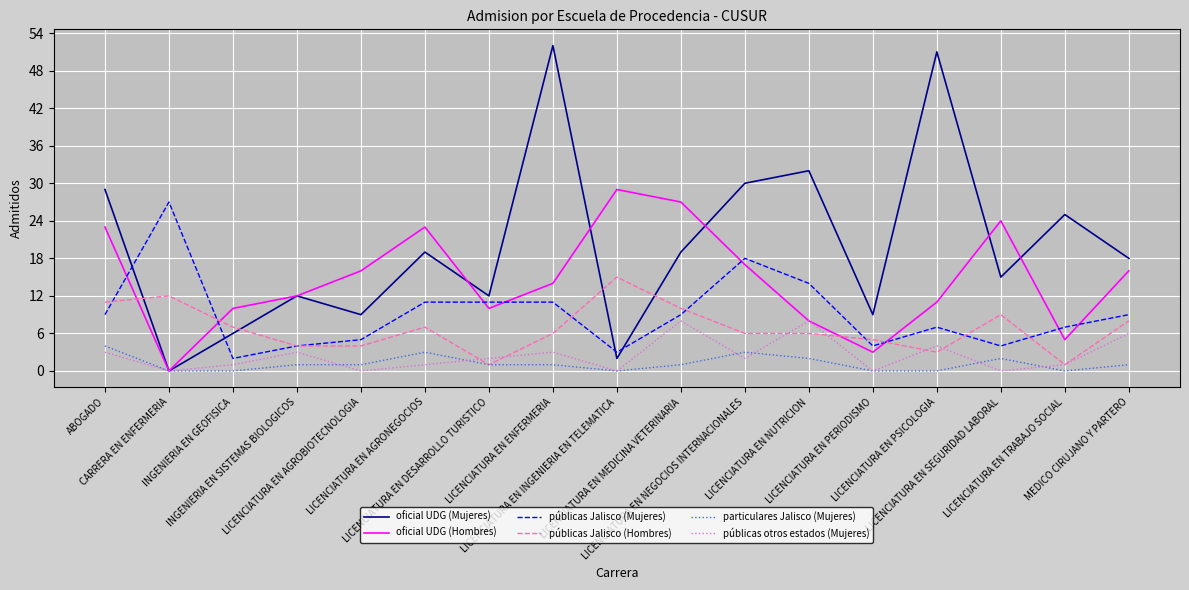

At which label is oficial UDG (Mujeres) closest to 26?

LICENCIATURA EN TRABAJO SOCIAL